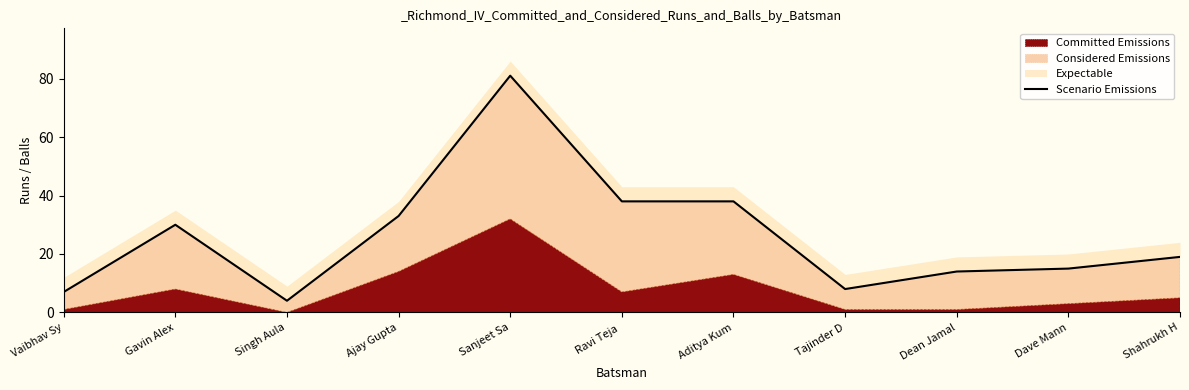

What position from the right is Tajinder D?

4